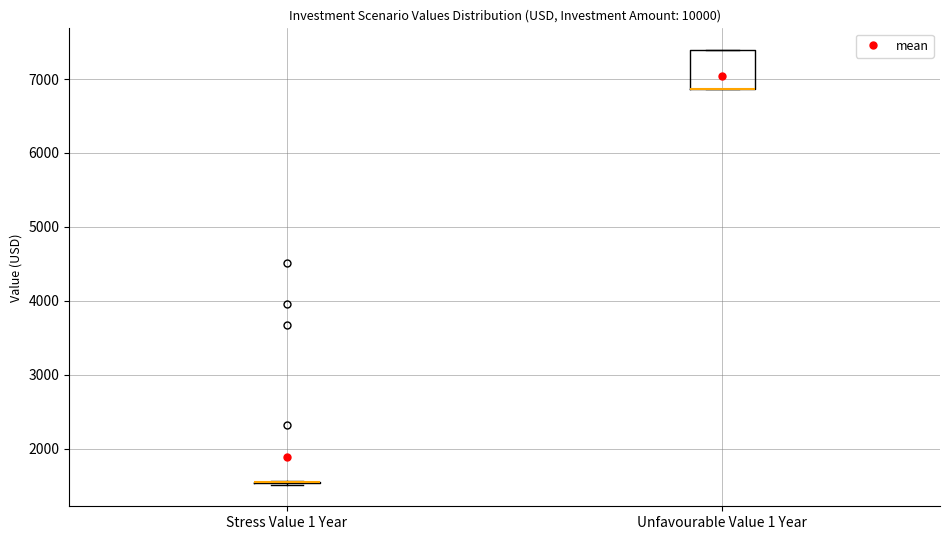

Reading left to right, read every box against the y-axis: the position of its median line, the range the box covers, and the ends of its whiskers. The values are not printed on the chart, so give them approximately, as read against the axis.

Stress Value 1 Year: box collapsed to a line at 1600, whiskers 1500 to 1600
Unfavourable Value 1 Year: median 6900 (drawn on the box's lower edge), box 6900 to 7400, whiskers 6900 to 7400